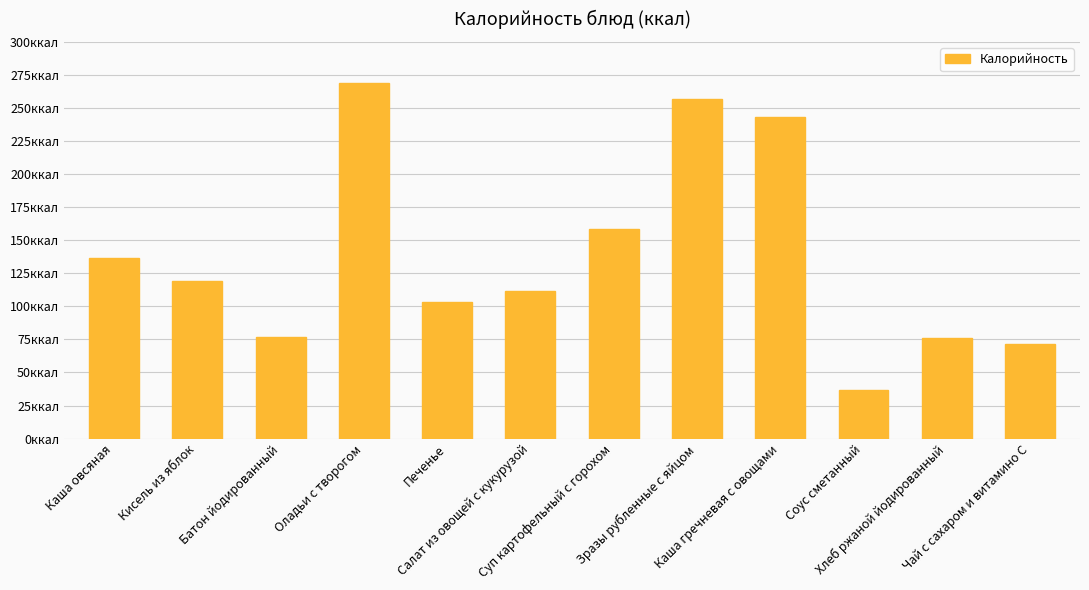

What is the sum of the values at Кисель из яблок and Батон йодированный?

196.3